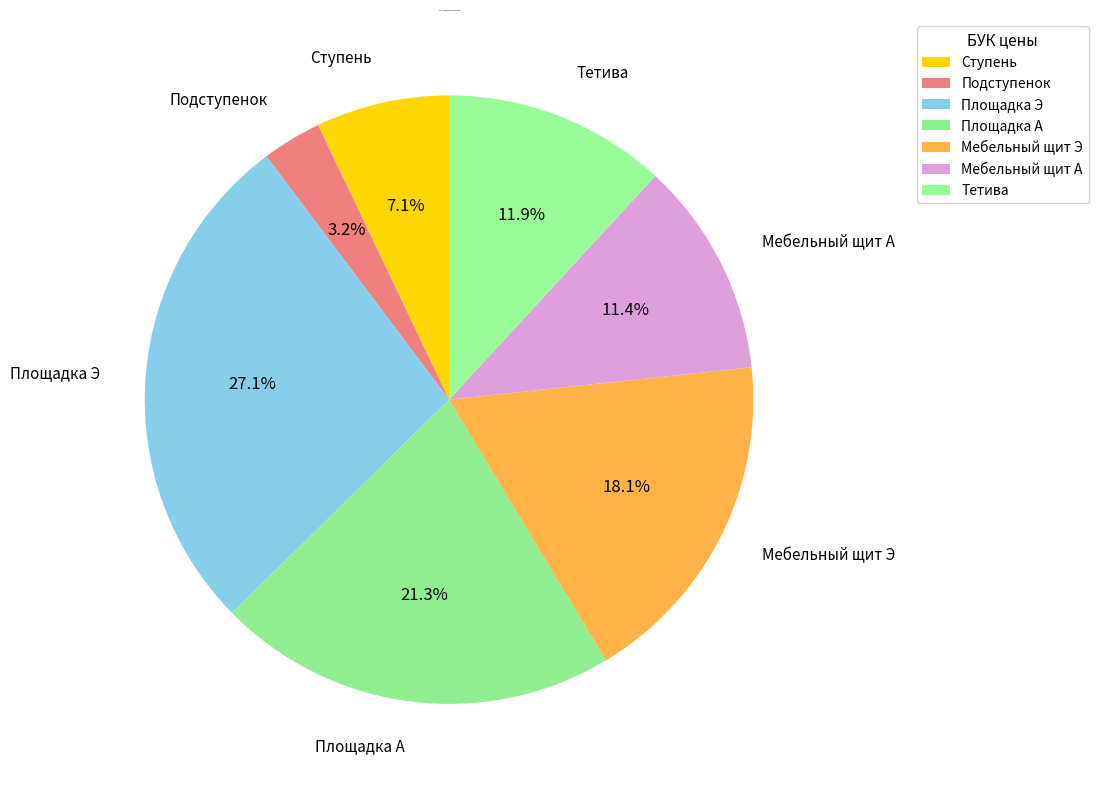

How many segments does this pie chart have?

7